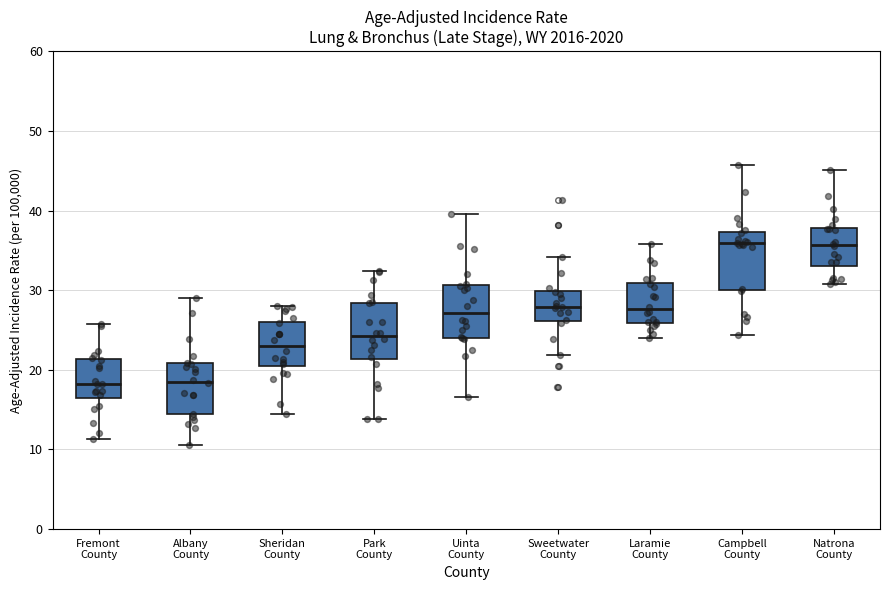

Reading left to right, transcribe this box plot: for each box, give where its median line is, the range the box spans, and where its two whiskers end, as read against the y-axis. The values are not printed on the chart, so give them approximately, as read against the axis.

Fremont County: median 18, box 17 to 21, whiskers 11 to 26
Albany County: median 19, box 14 to 21, whiskers 11 to 29
Sheridan County: median 23, box 20 to 26, whiskers 14 to 28
Park County: median 24, box 21 to 28, whiskers 14 to 32
Uinta County: median 27, box 24 to 31, whiskers 17 to 40
Sweetwater County: median 28, box 26 to 30, whiskers 22 to 34
Laramie County: median 28, box 26 to 31, whiskers 24 to 36
Campbell County: median 36, box 30 to 37, whiskers 24 to 46
Natrona County: median 36, box 33 to 38, whiskers 31 to 45